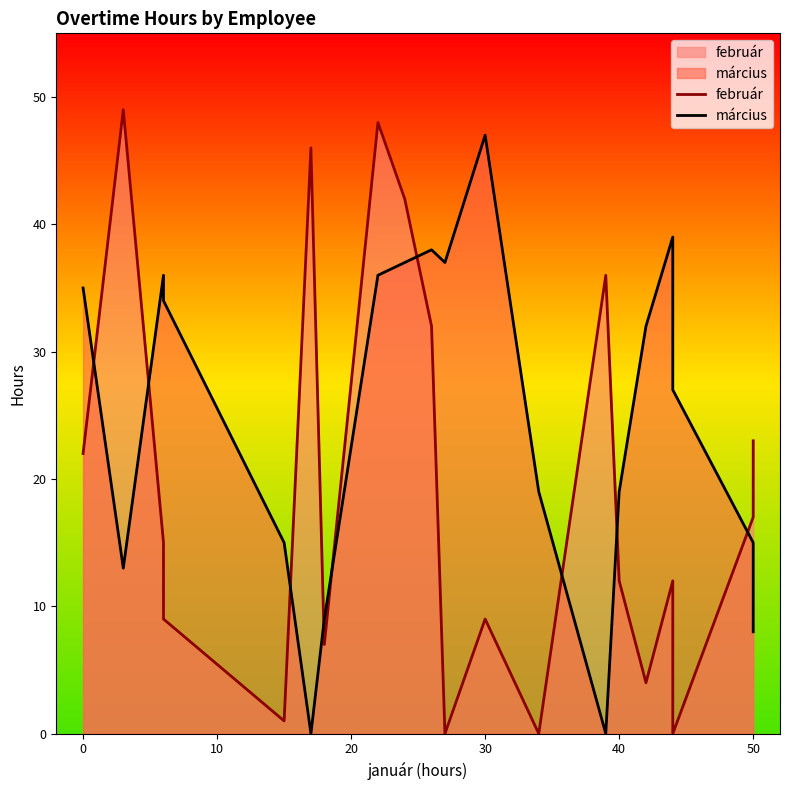

How many interior local peaks does the március series have?

4